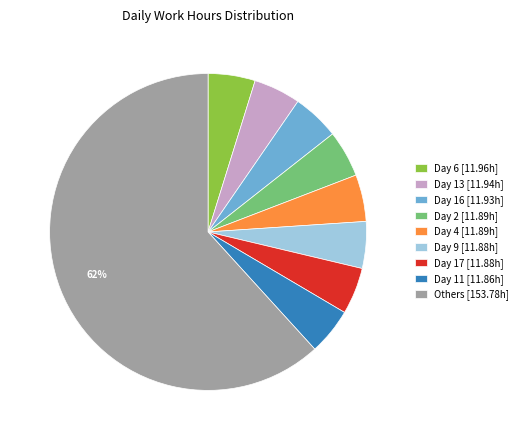

Count the number of slices in the pie.

9